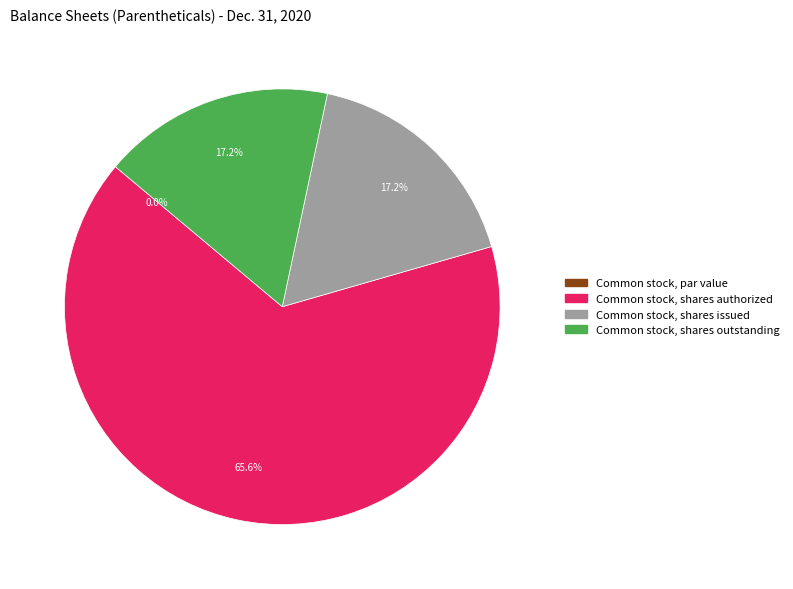

Which category accounts for the majority?

Common stock, shares authorized